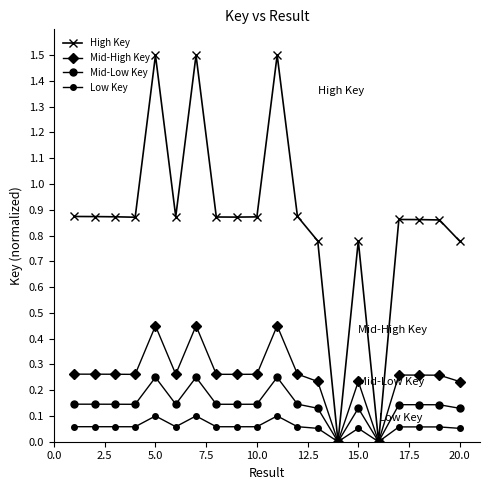

What is the difference between the maximum and minimum values in the High Key series?

1.5